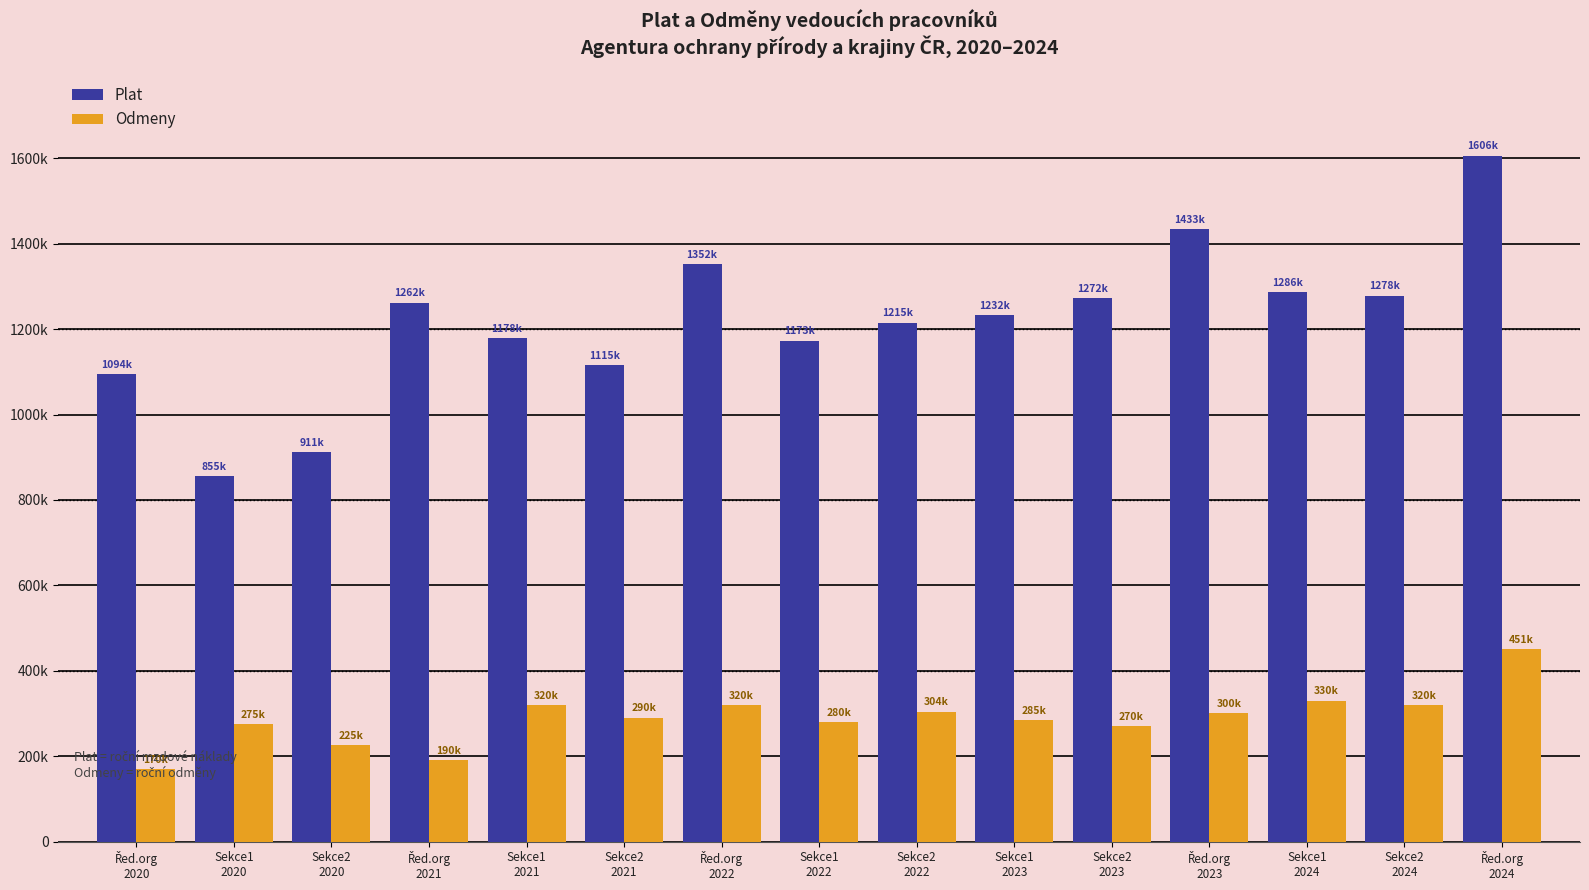

List the series in order of their peak value, highest first.

Plat, Odmeny